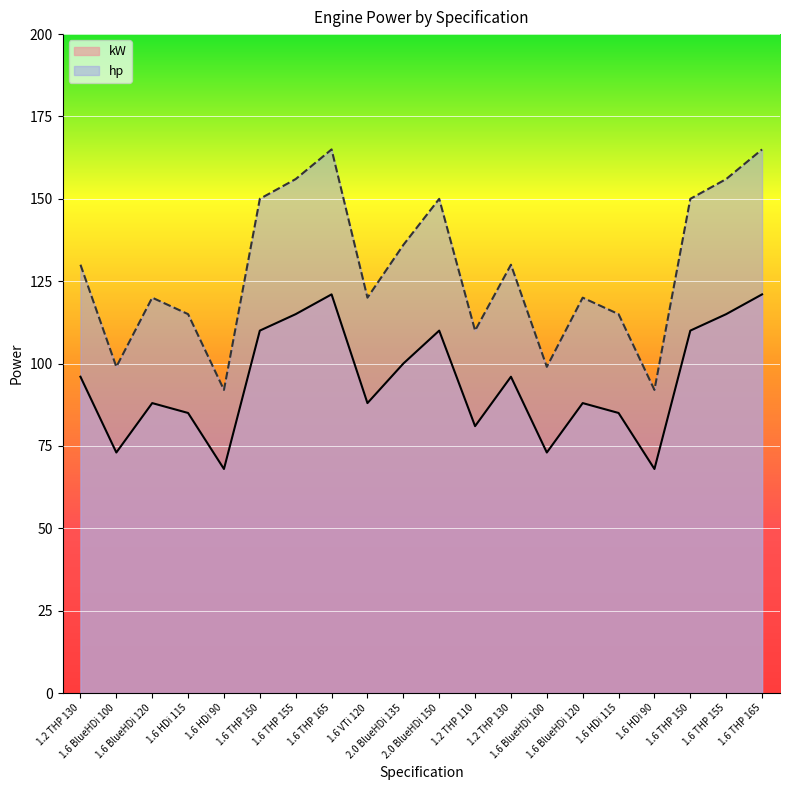

Reading left to right, extract all data points from this chart.

kW: 1.2 THP 130=96	1.6 BlueHDi 100=73	1.6 BlueHDi 120=88	1.6 HDi 115=85	1.6 HDi 90=68	1.6 THP 150=110	1.6 THP 155=115	1.6 THP 165=121	1.6 VTi 120=88	2.0 BlueHDi 135=100	2.0 BlueHDi 150=110	1.2 THP 110=81	1.2 THP 130=96	1.6 BlueHDi 100=73	1.6 BlueHDi 120=88	1.6 HDi 115=85	1.6 HDi 90=68	1.6 THP 150=110	1.6 THP 155=115	1.6 THP 165=121
hp: 1.2 THP 130=130	1.6 BlueHDi 100=99	1.6 BlueHDi 120=120	1.6 HDi 115=115	1.6 HDi 90=92	1.6 THP 150=150	1.6 THP 155=156	1.6 THP 165=165	1.6 VTi 120=120	2.0 BlueHDi 135=136	2.0 BlueHDi 150=150	1.2 THP 110=110	1.2 THP 130=130	1.6 BlueHDi 100=99	1.6 BlueHDi 120=120	1.6 HDi 115=115	1.6 HDi 90=92	1.6 THP 150=150	1.6 THP 155=156	1.6 THP 165=165